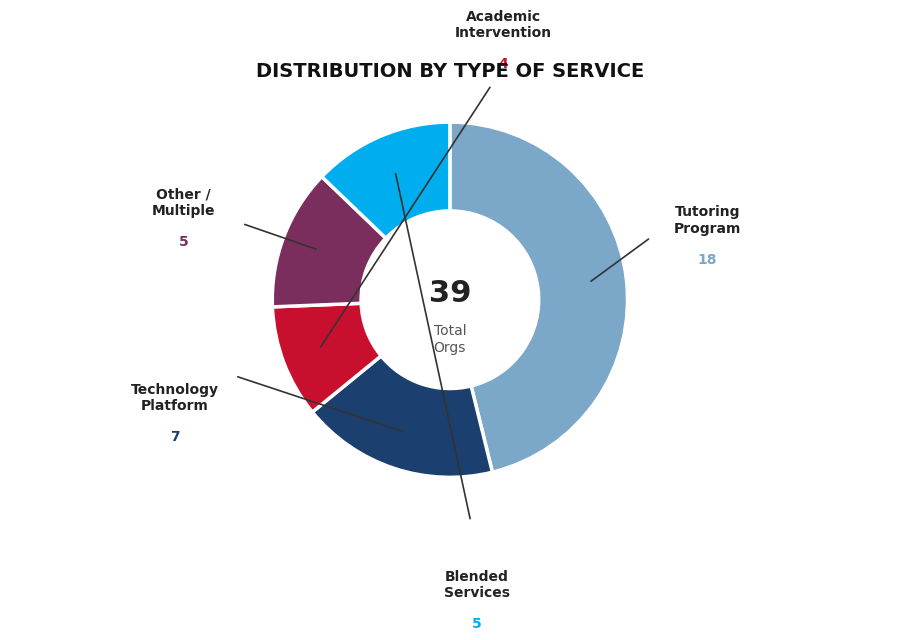

Is there a majority slice in this chart?

No